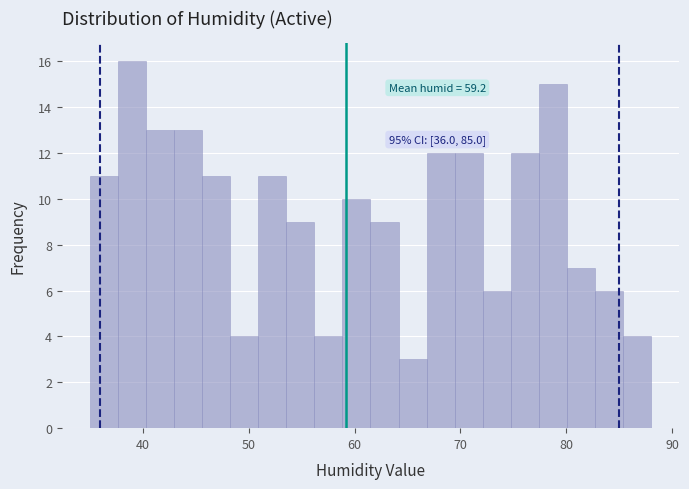

Around what value on the x-axis is the tallest bar? Give the approximate position of its centre, as read against the axis.

39